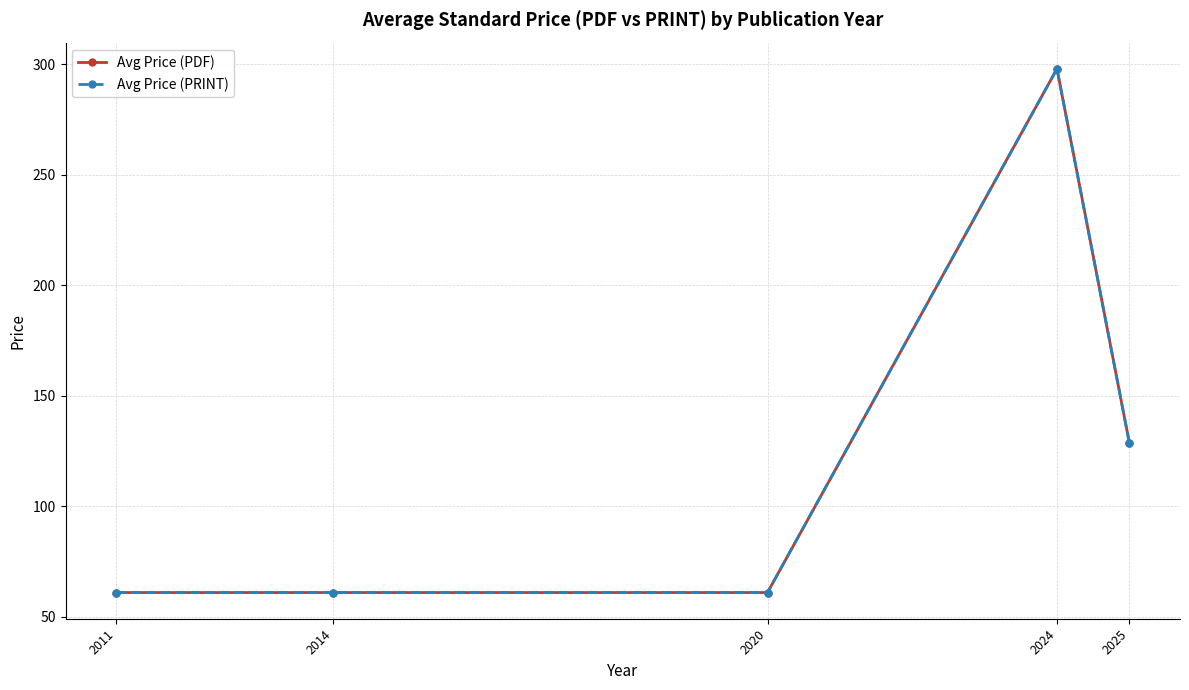

Is this an area chart (filled region under the line)?

No